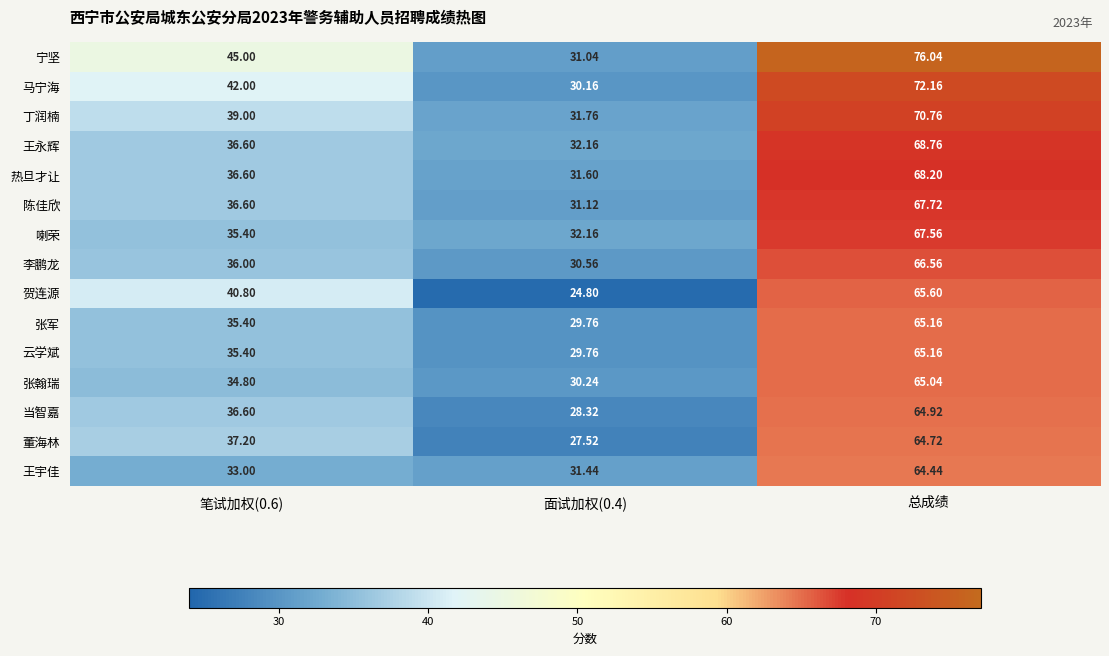

Which category has the highest value in the 热旦才让 series?

总成绩